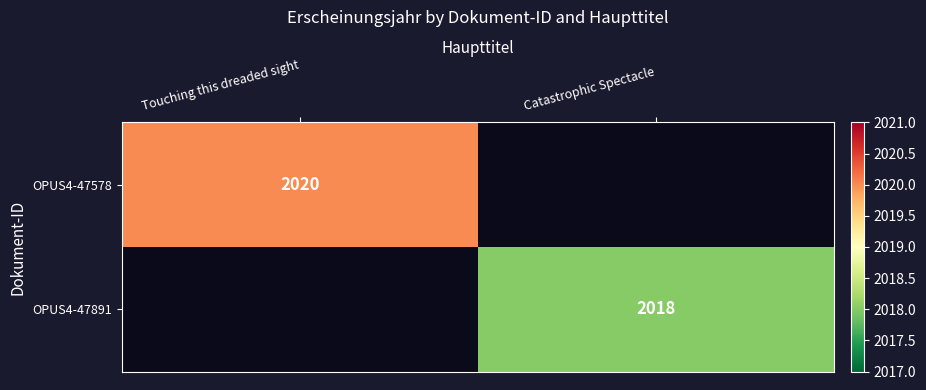

How many series are shown in this chart?

2